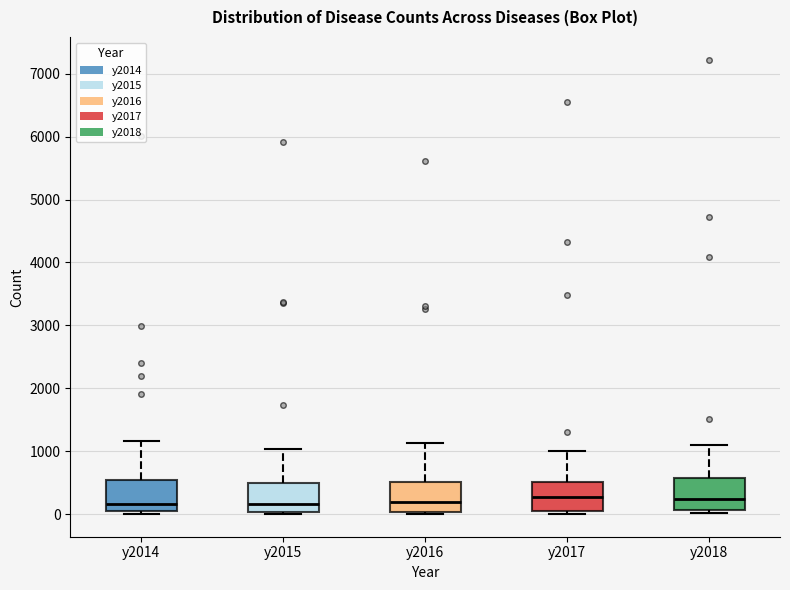

Where does the upper whisker of the box for y2016 end on the y-axis? The values are not printed on the chart, so give them approximately, as read against the axis.

1100